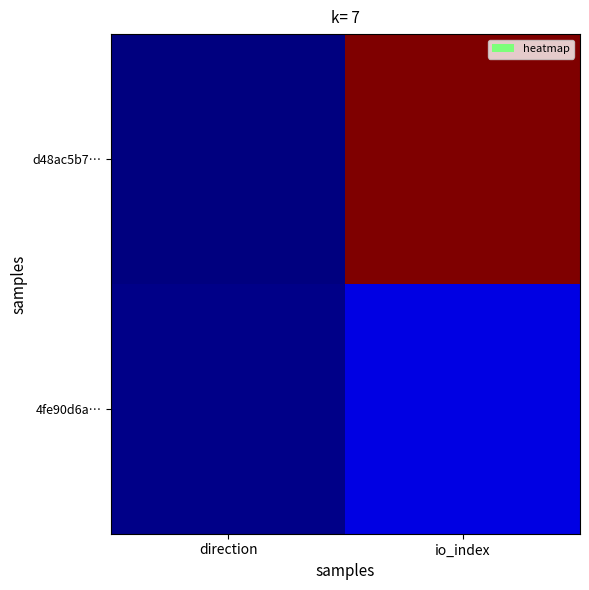

Which series has the largest total across all categories?

d48ac5b7…